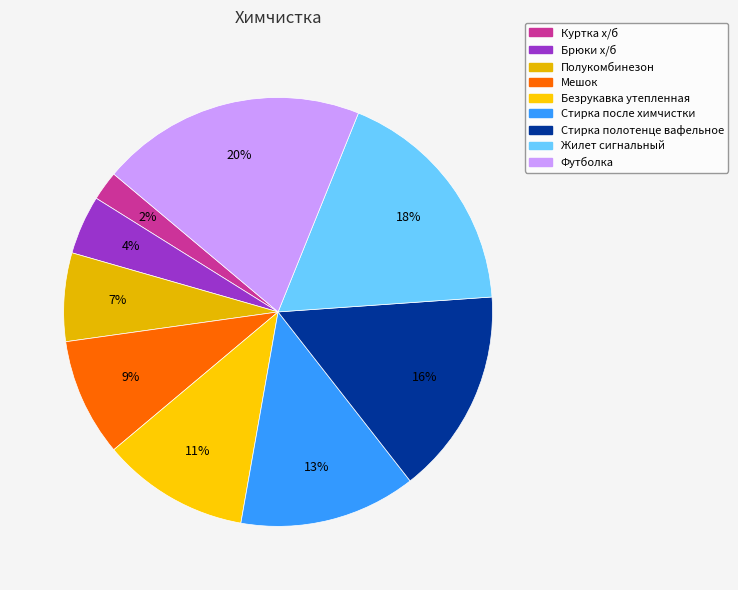

Does any single category account for the majority?

No